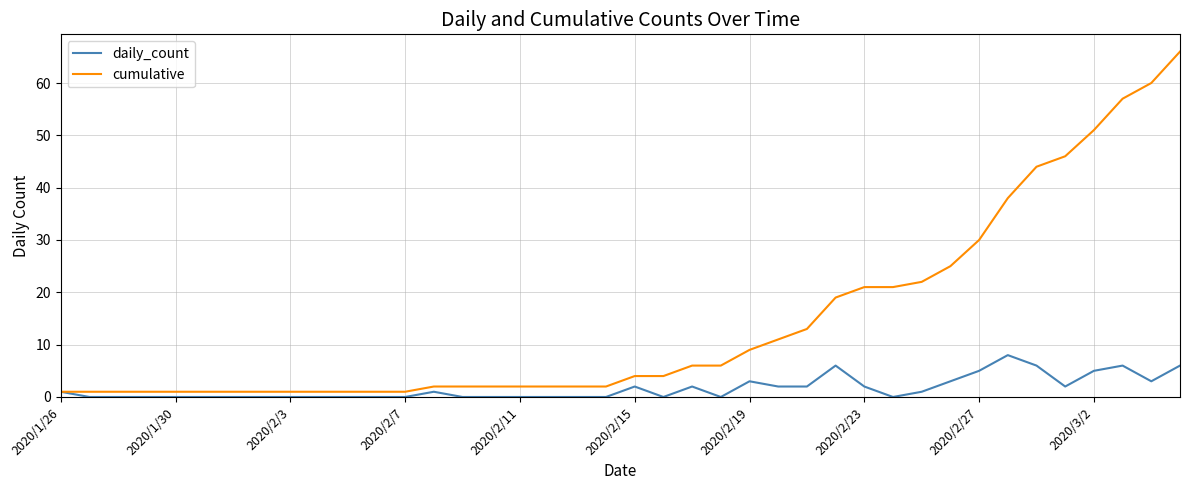

At how many categories does at least one series exceed 62?

1